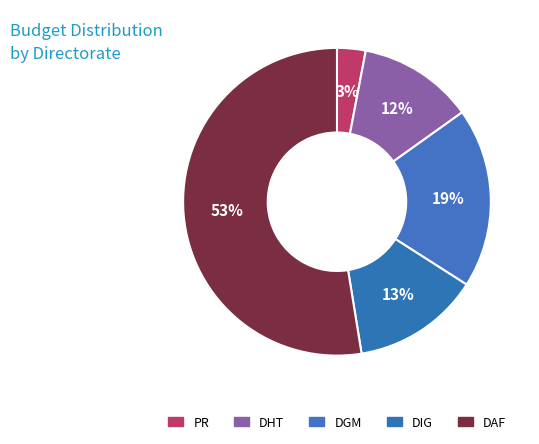

How many slices are in this pie chart?

5